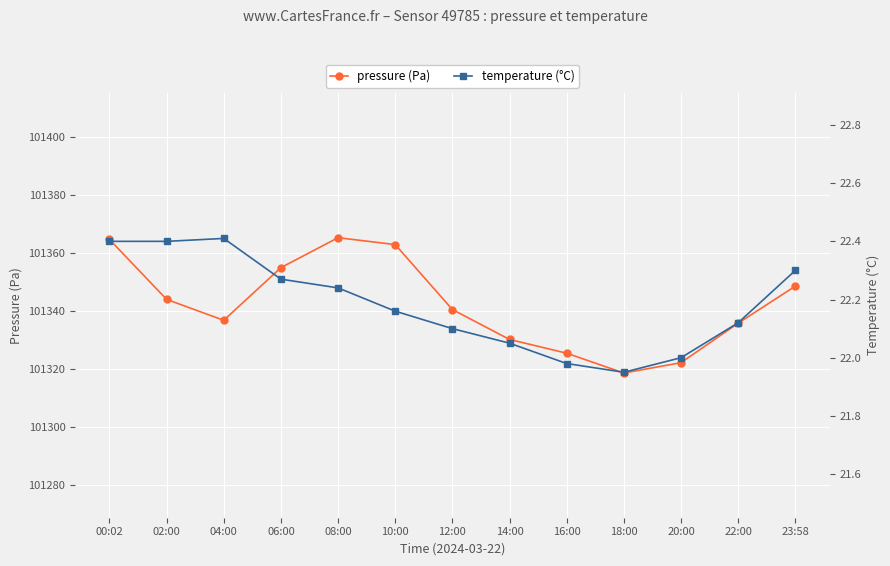

What is the difference between the maximum and minimum values in the pressure (Pa) series?

46.8